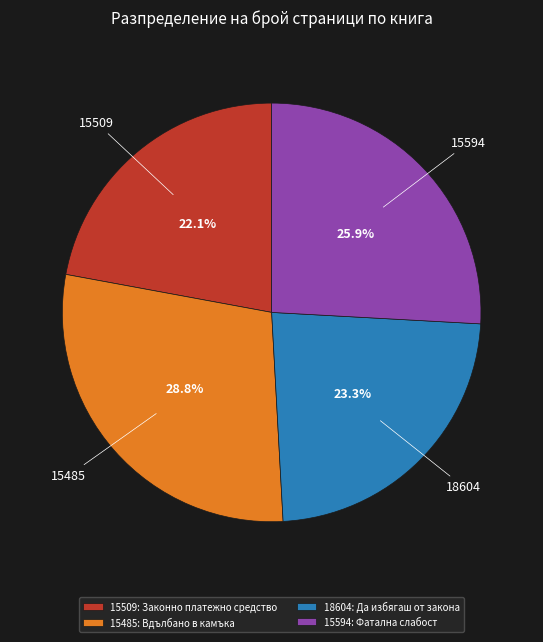

Is there any slice that represents more than half of the pie?

No